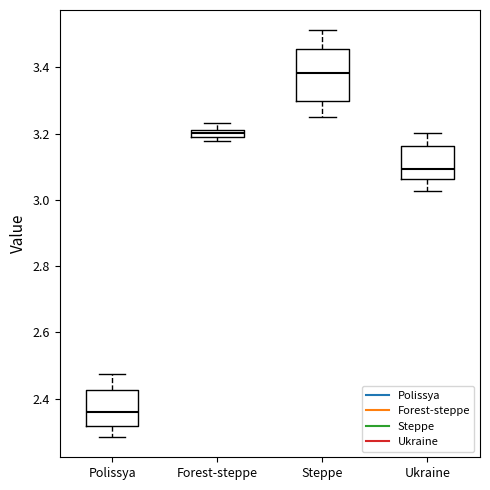

Which box is the tallest, from its lower edge to its upper edge?

Steppe